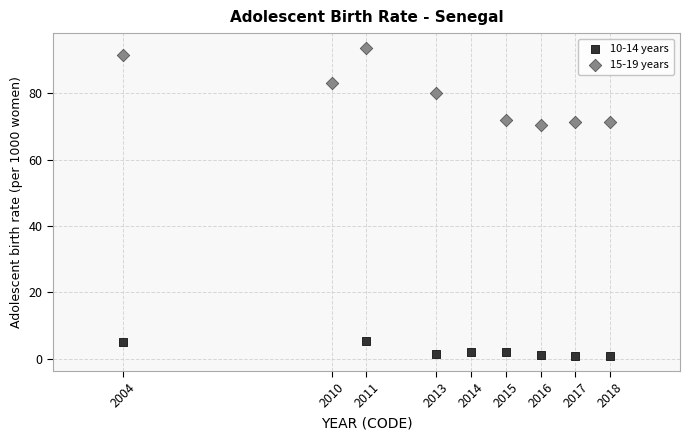

Which series contains the lowest Y value?

10-14 years